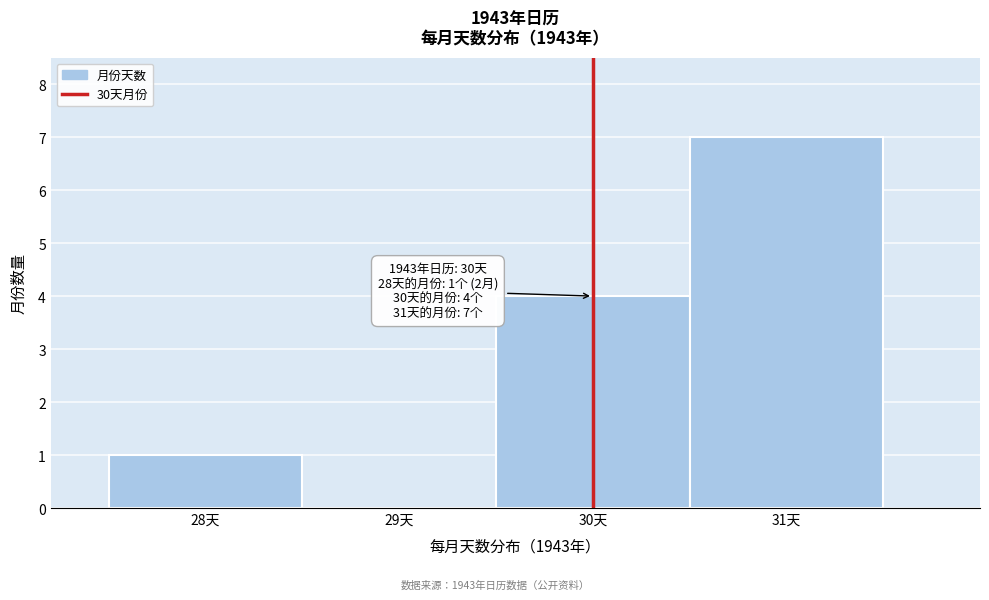

Which range on the x-axis has the tallest bar?

30.5 to 31.5